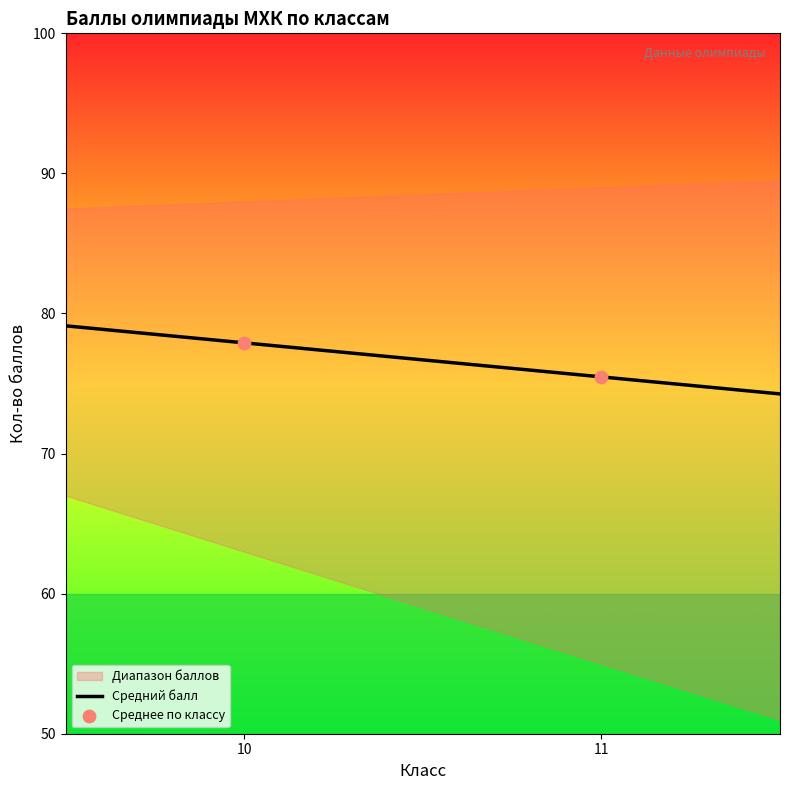

What is the lowest value of the Средний балл series?

74.3